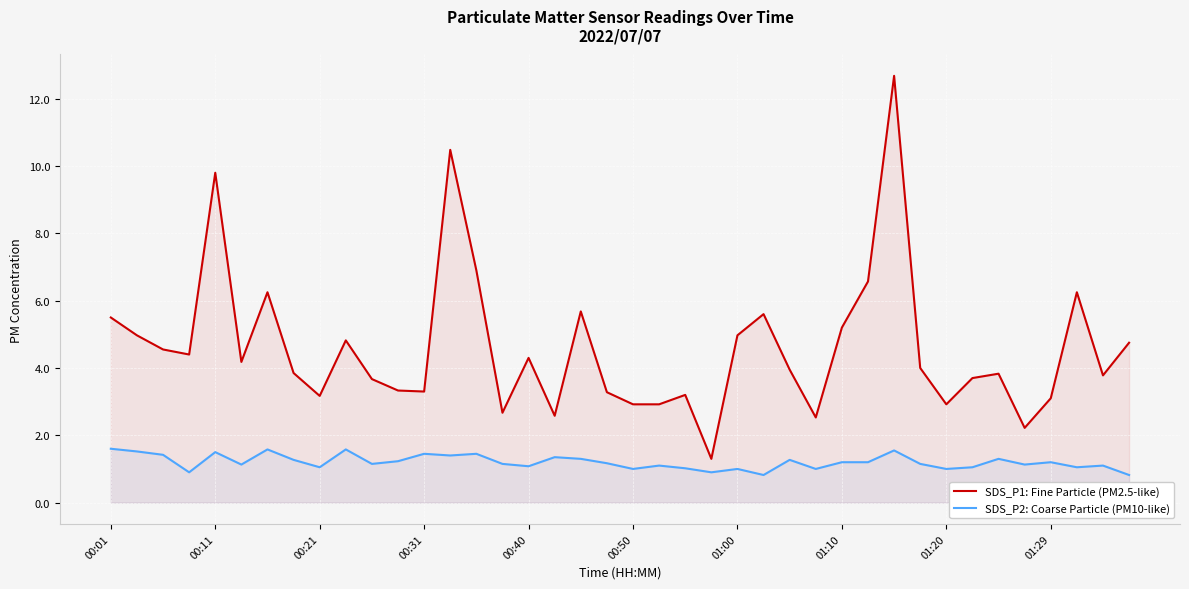

In SDS_P1: Fine Particle (PM2.5-like), how many points are higher than both neighbors (excluding endpoints)?

11